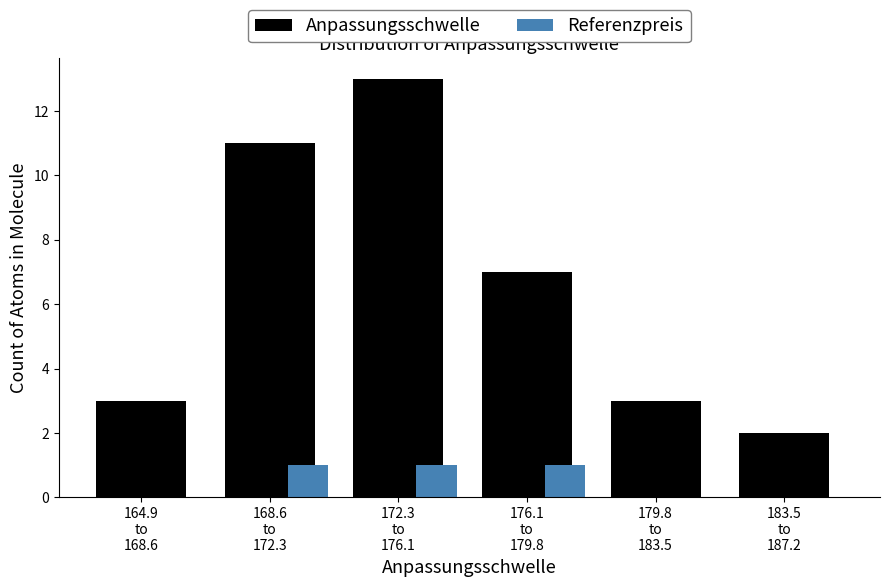

Which series has the largest total across all categories?

Anpassungsschwelle